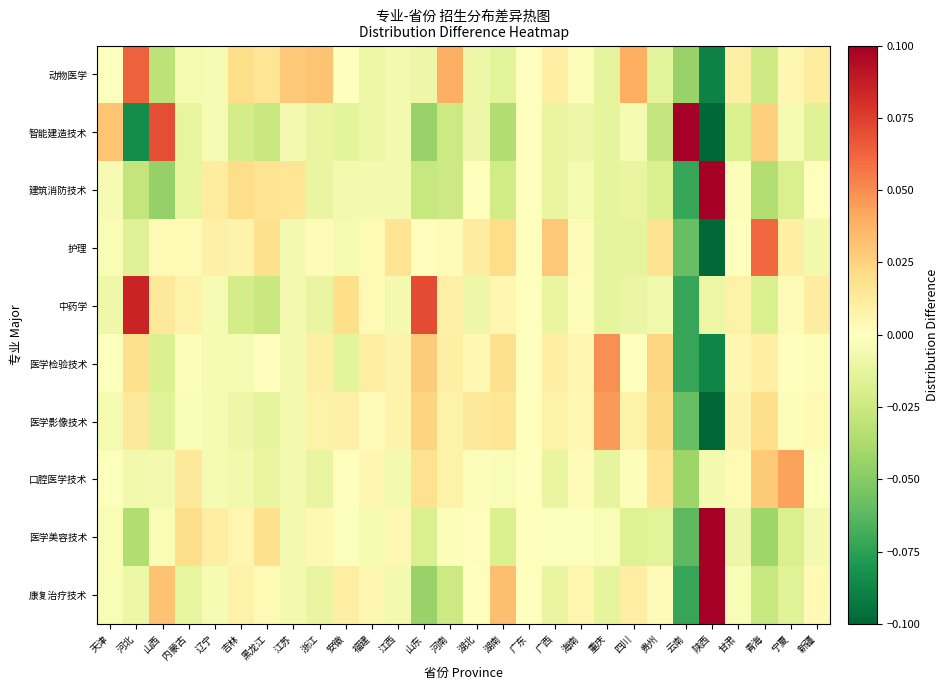

Which has a higher value, 海南 or 江西?

海南